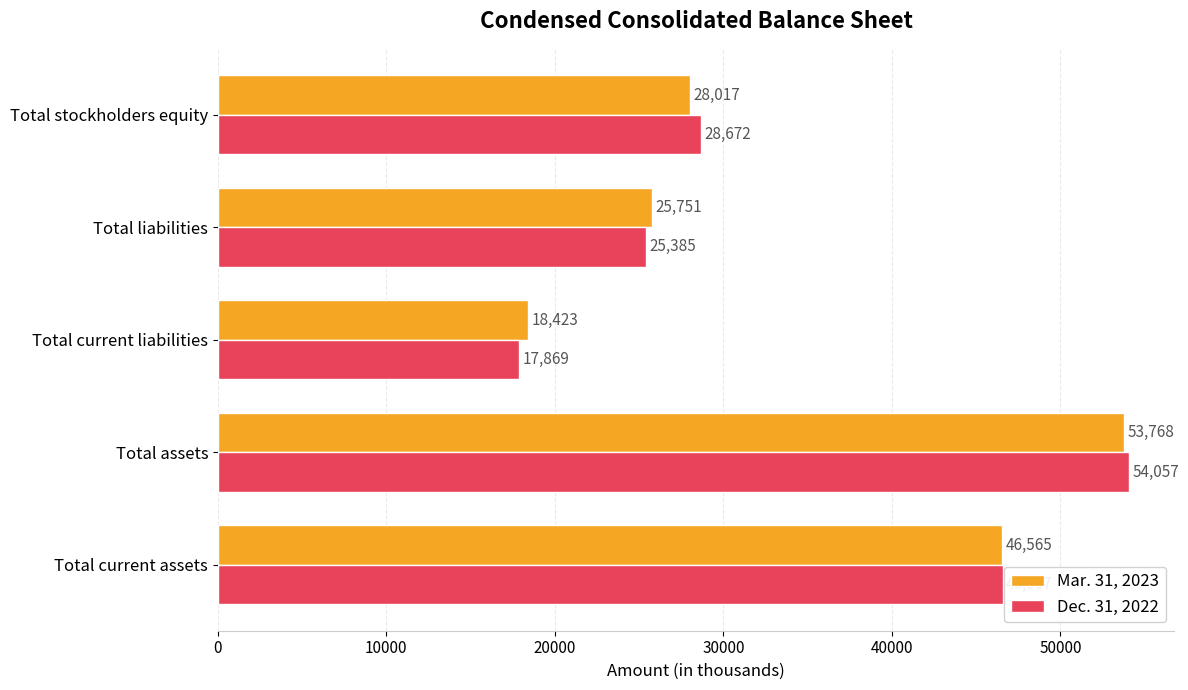

The value of Mar. 31, 2023 at Total stockholders equity is 47542. True or false?

False